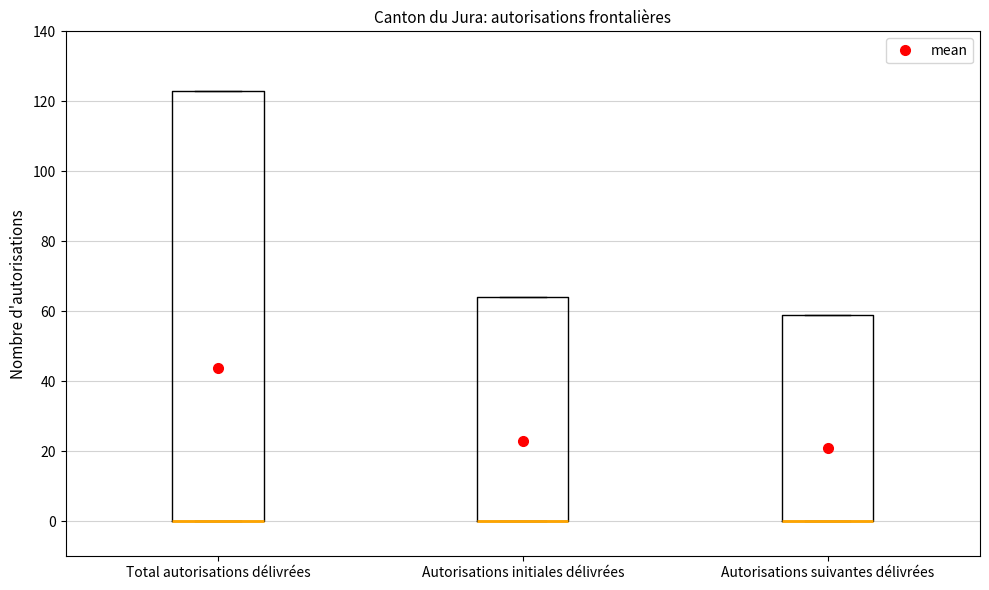

Which box is the tallest, from its lower edge to its upper edge?

Total autorisations délivrées